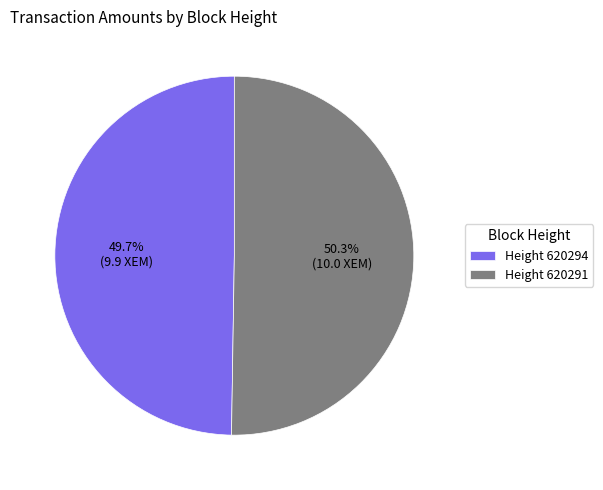

Does Height 620294 represent more than half of the total?

No